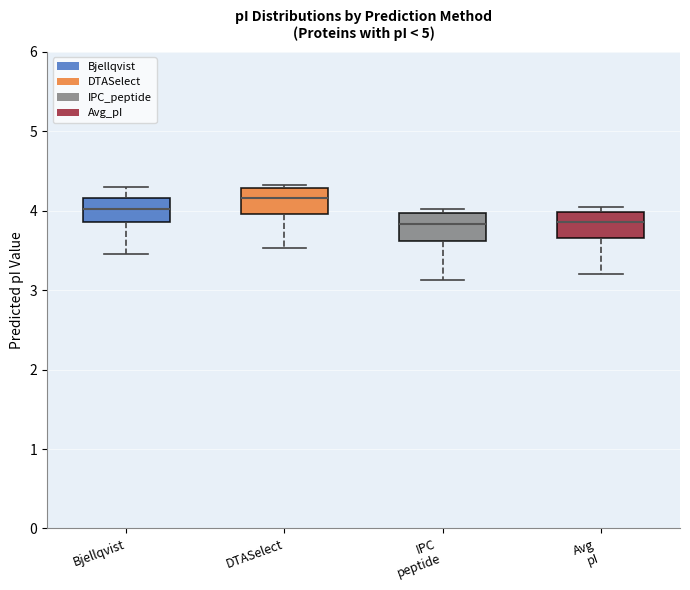

Which box has the highest median line?

DTASelect